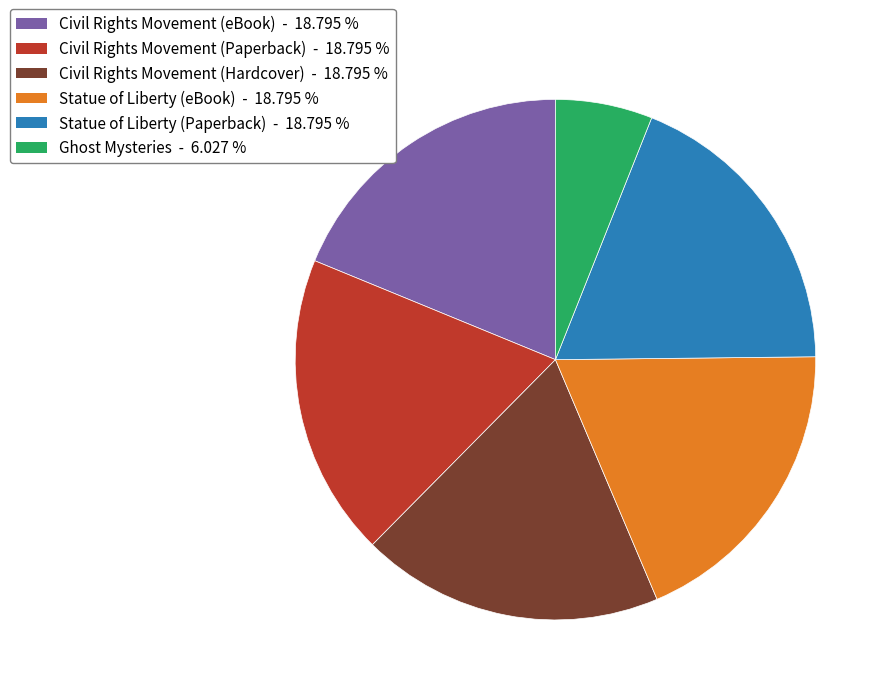

Which category has the smallest portion of the pie?

Ghost Mysteries